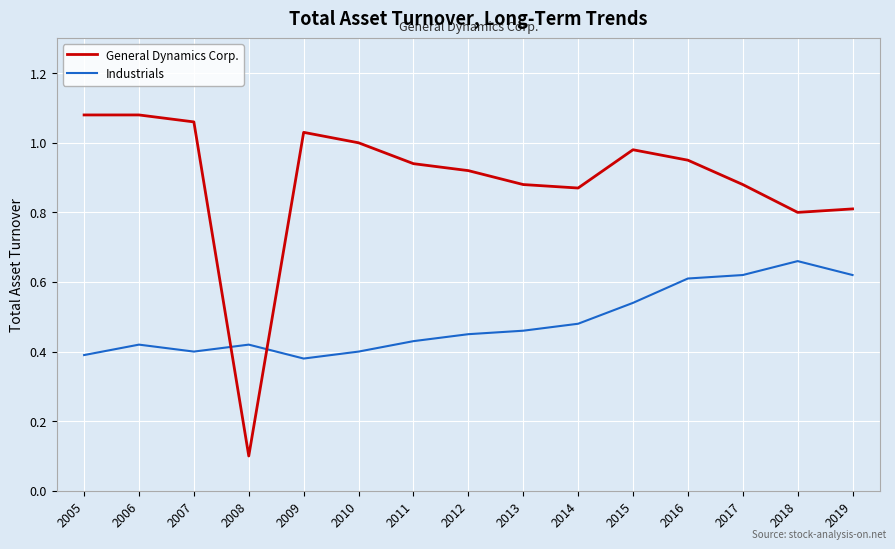

True or false: General Dynamics Corp. has a value of 1.3 at 2019.

False